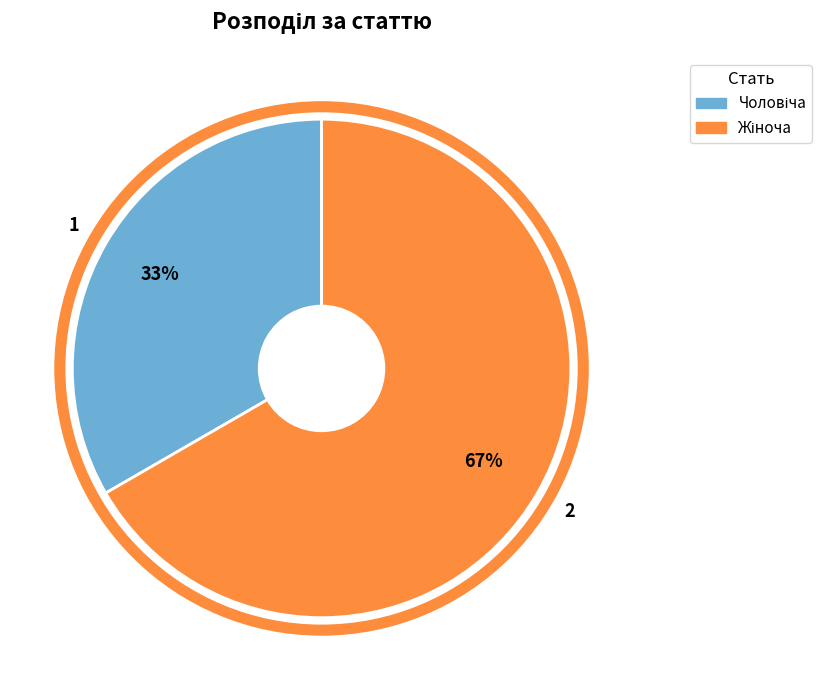

Is there any slice that represents more than half of the pie?

Yes